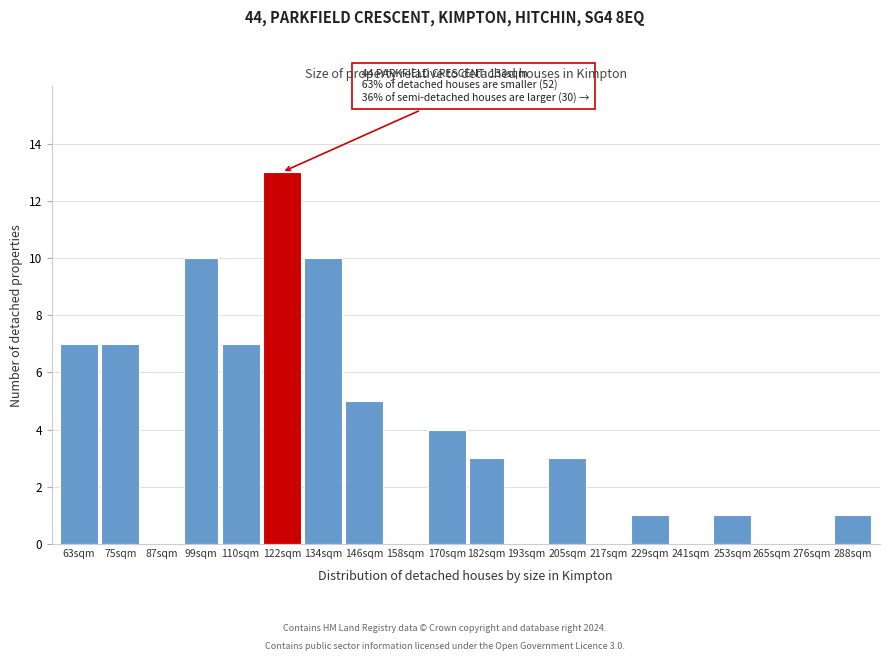

Reading right to left, extract all data points from this chart.

288sqm=1	276sqm=0	265sqm=0	253sqm=1	241sqm=0	229sqm=1	217sqm=0	205sqm=3	193sqm=0	182sqm=3	170sqm=4	158sqm=0	146sqm=5	134sqm=10	122sqm=13	110sqm=7	99sqm=10	87sqm=0	75sqm=7	63sqm=7